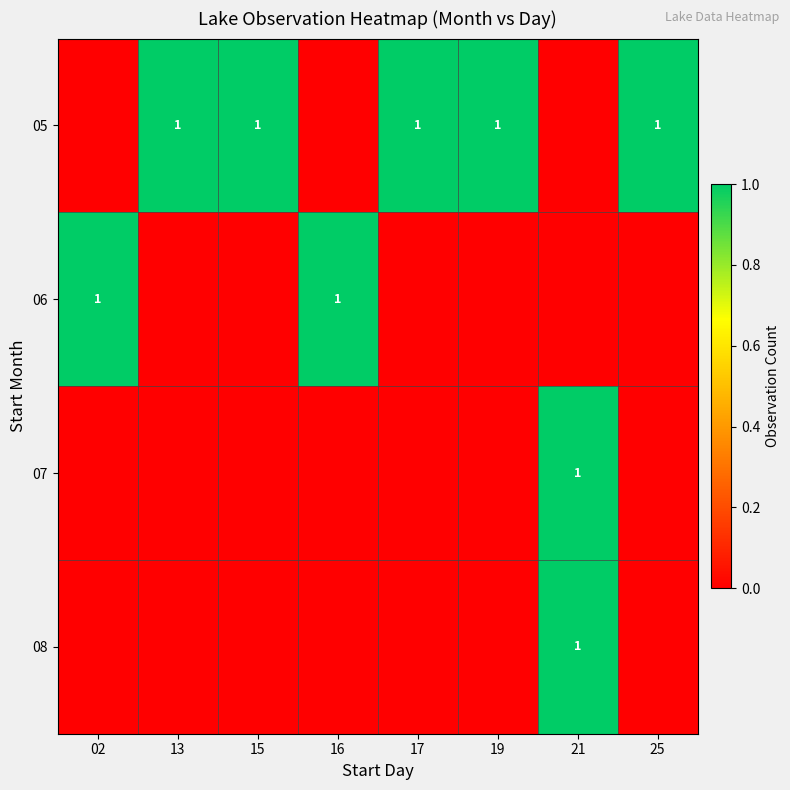

The 06 series shows 1 at 02. True or false?

True